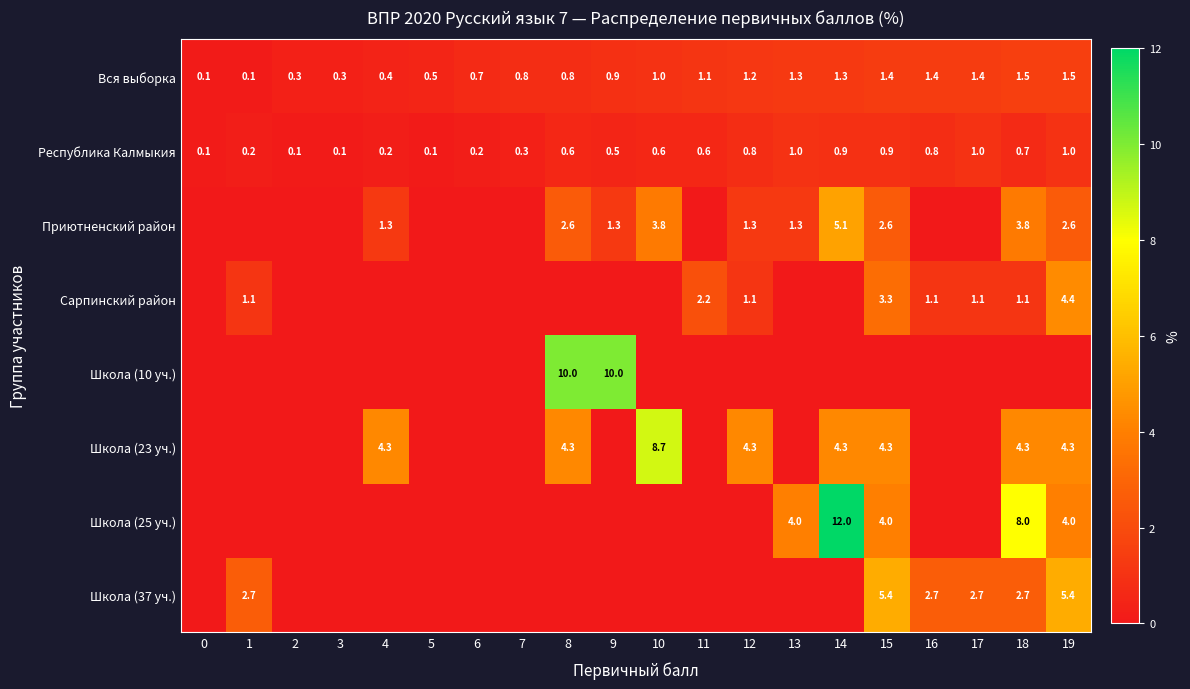

What is the difference between the second highest and minimum values in the Республика Калмыкия series?

0.9